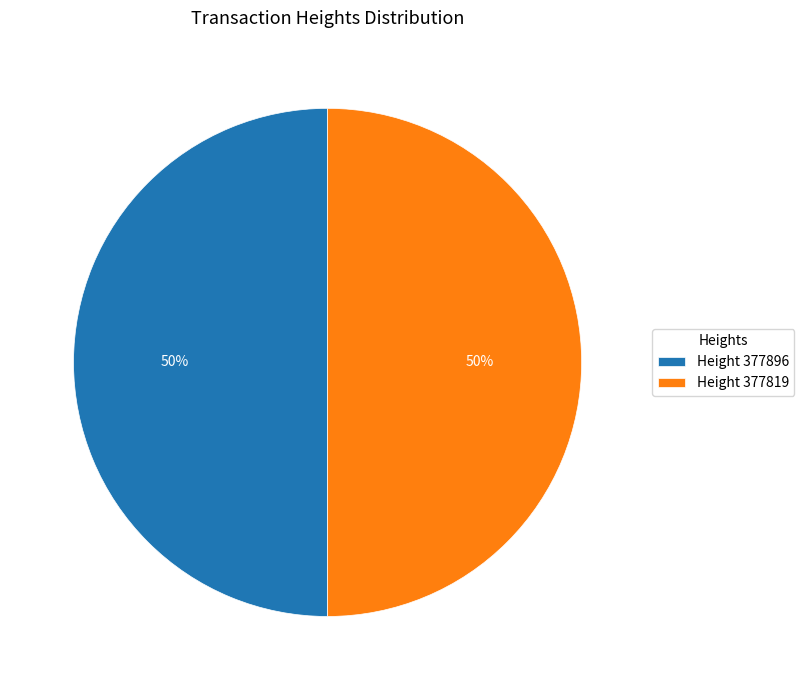

To the nearest percent, what is the average slice percentage?

50%